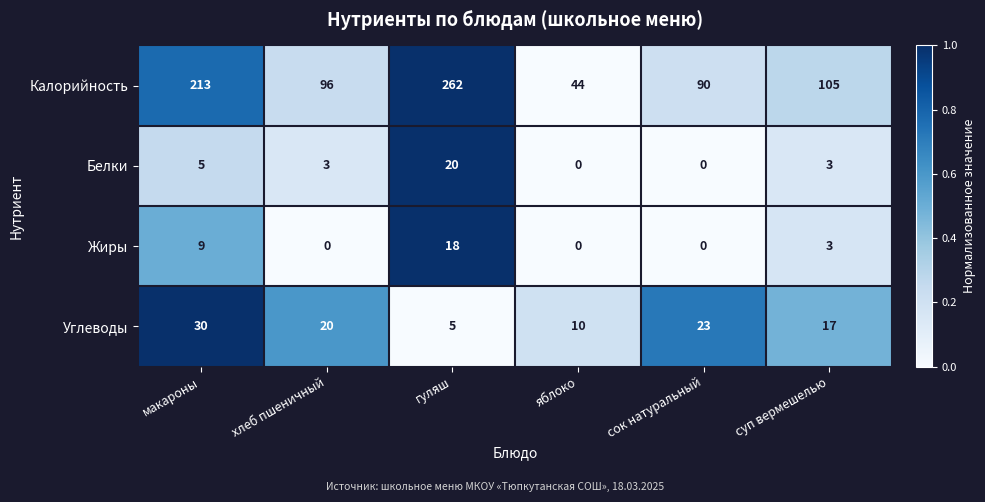

What is the difference between the highest and lowest values at гуляш?

257